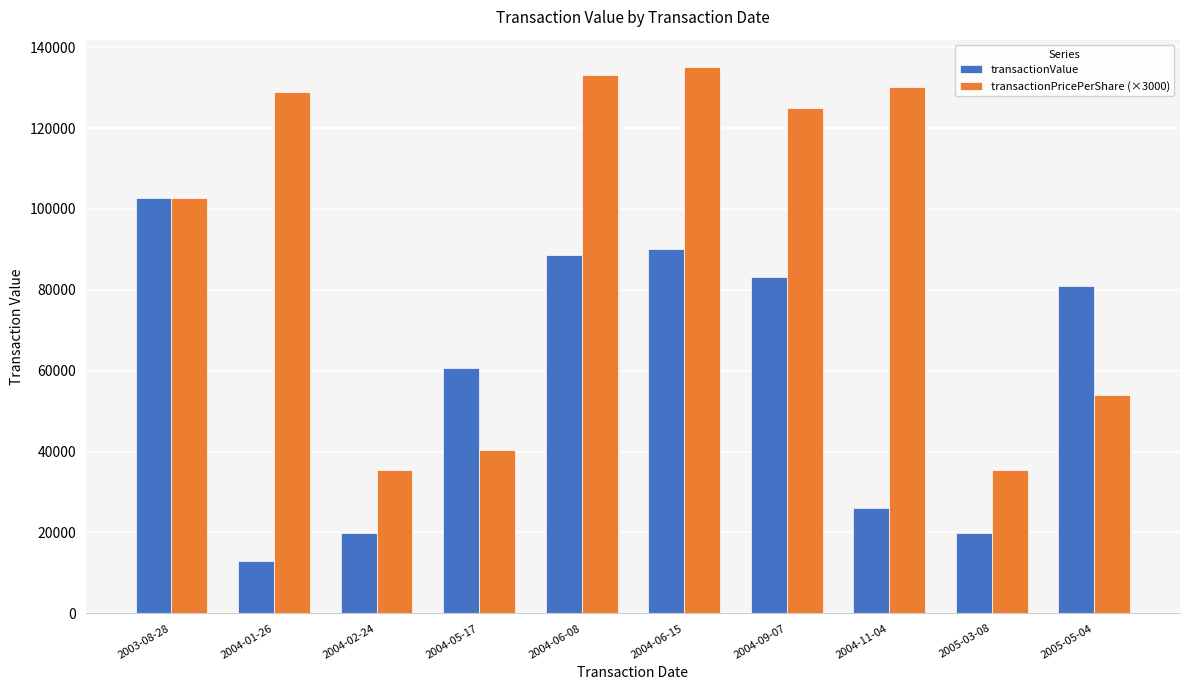

Where is transactionValue nearest to the value 57780?

2004-05-17